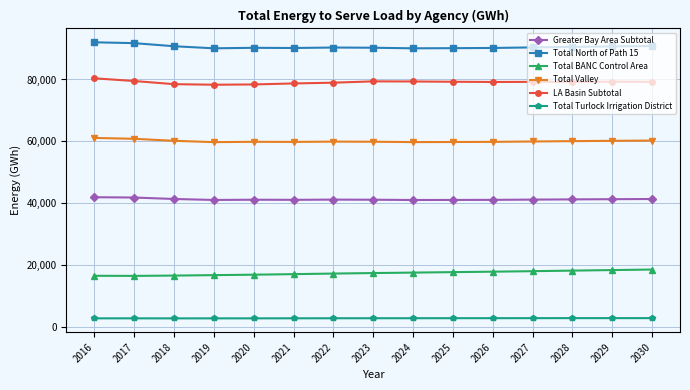

What is the value of the Total BANC Control Area point at the 4th from the left?

16668